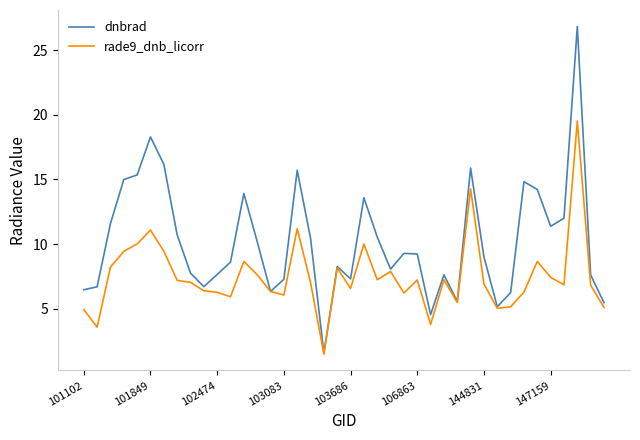

List the series in order of their peak value, highest first.

dnbrad, rade9_dnb_licorr